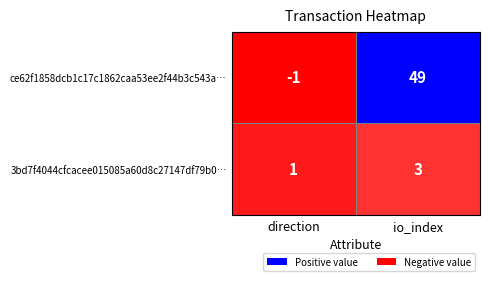

What is the total value across all series at io_index?

52